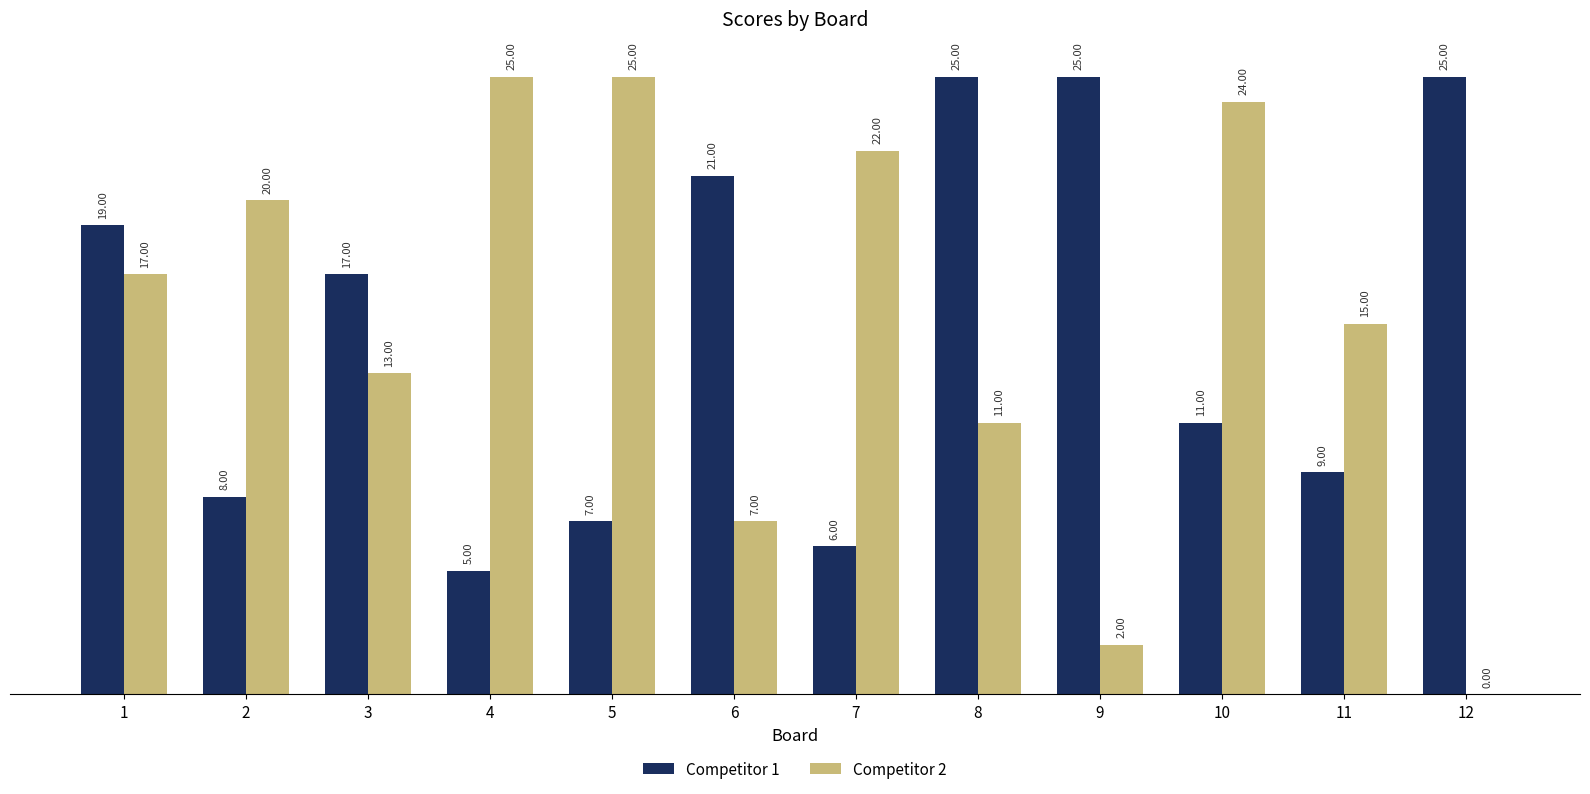

Which series changed the most between 5 and 6?

Competitor 2